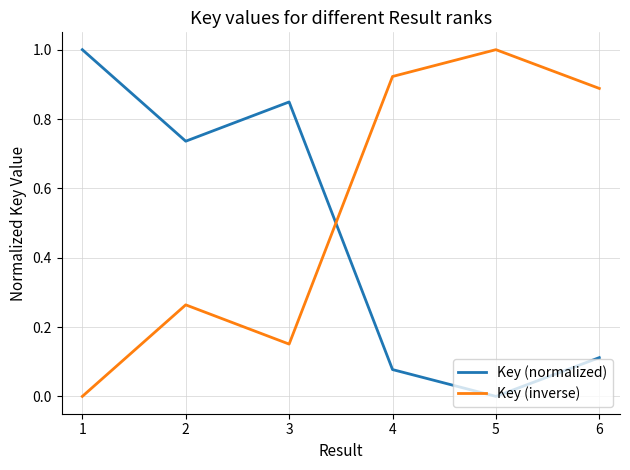

How many positive values does the Key (normalized) series have?

5